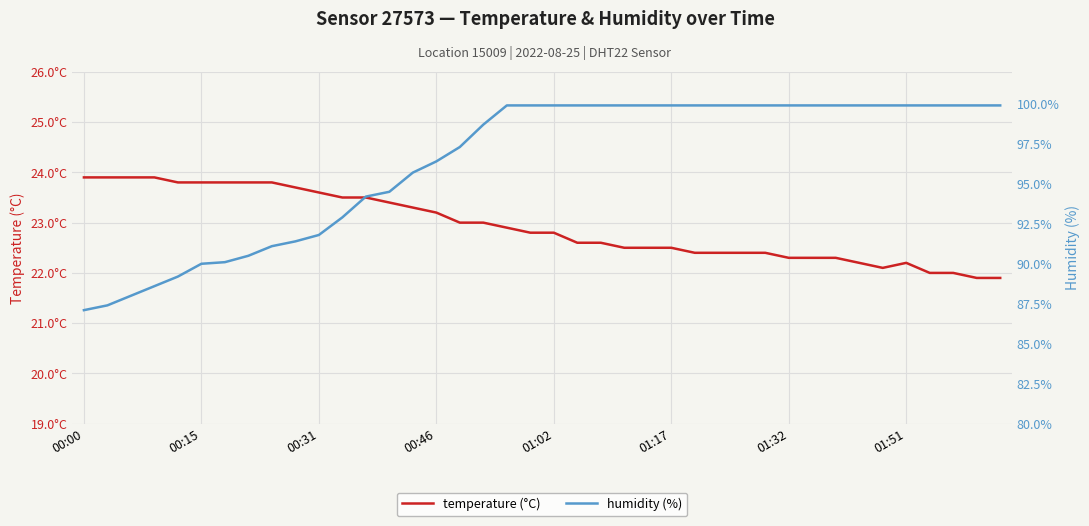

Where is humidity (%) nearest to the value 93?

11